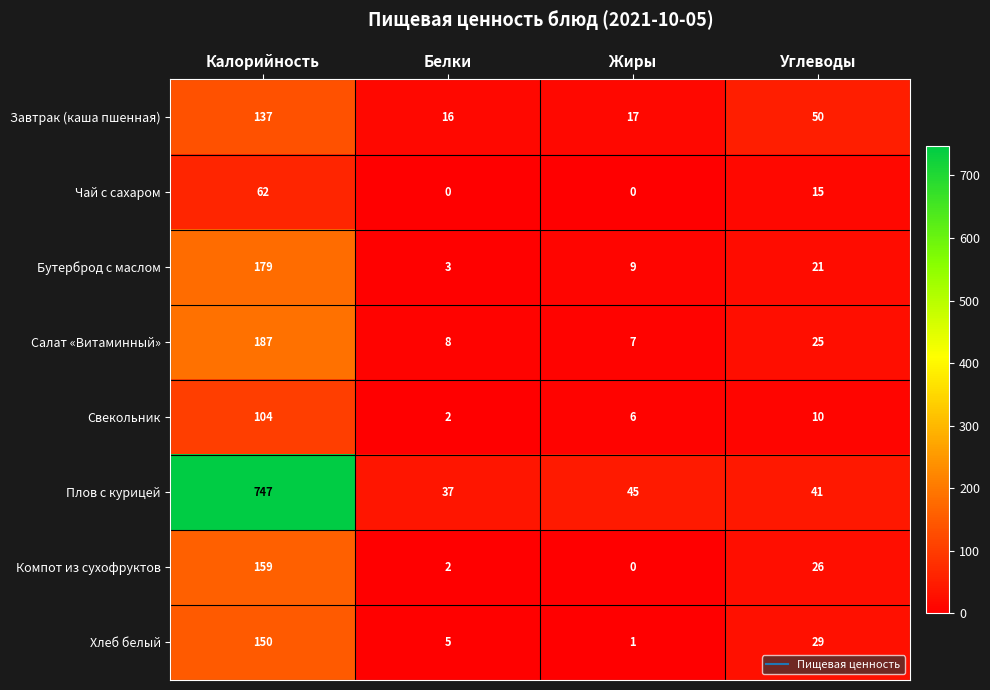

What is the maximum value for Салат «Витаминный»?

187